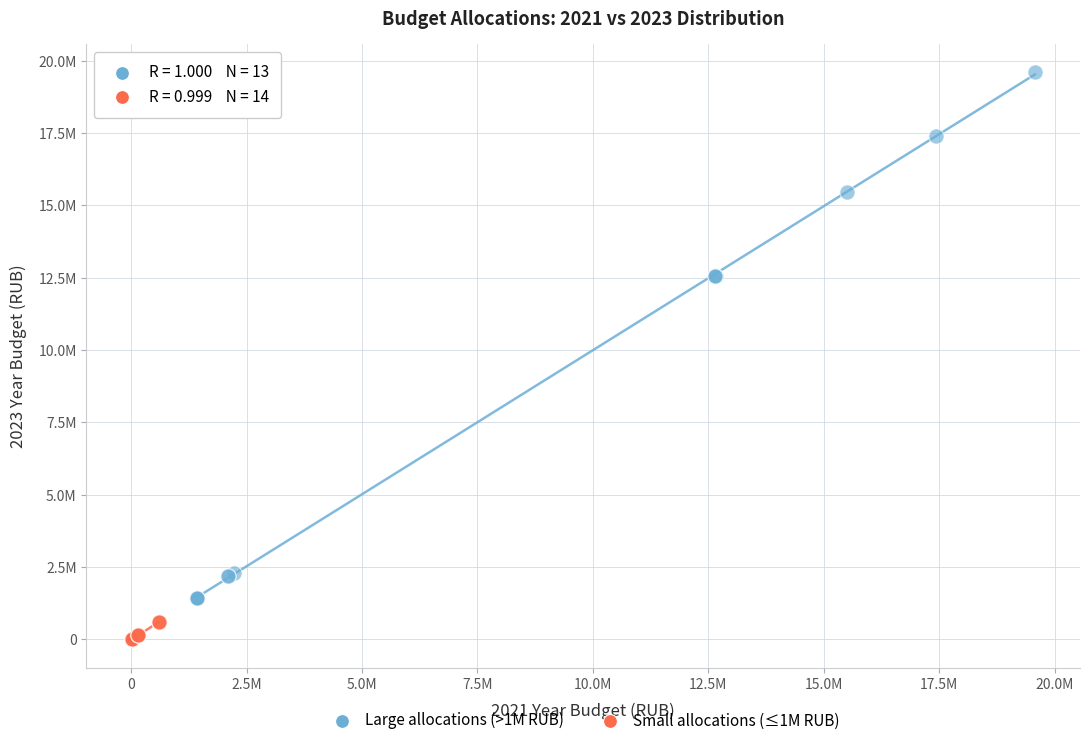

Which series contains the highest Y value?

Large allocations (>1M RUB)